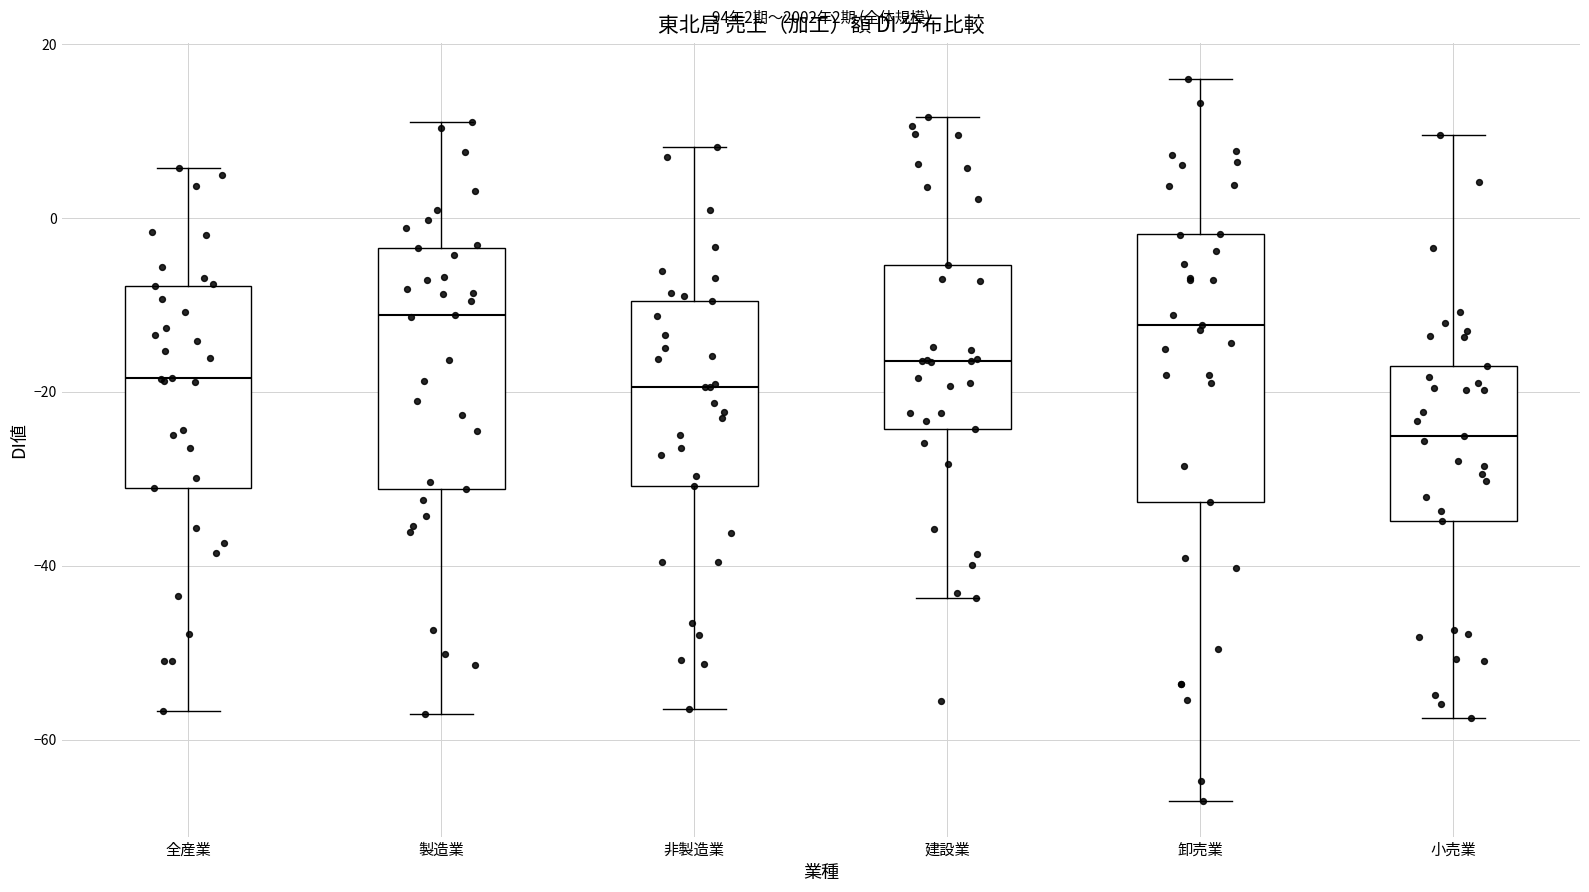

Comparing the boxes themselves (not the whiskers), which one is the tallest?

卸売業